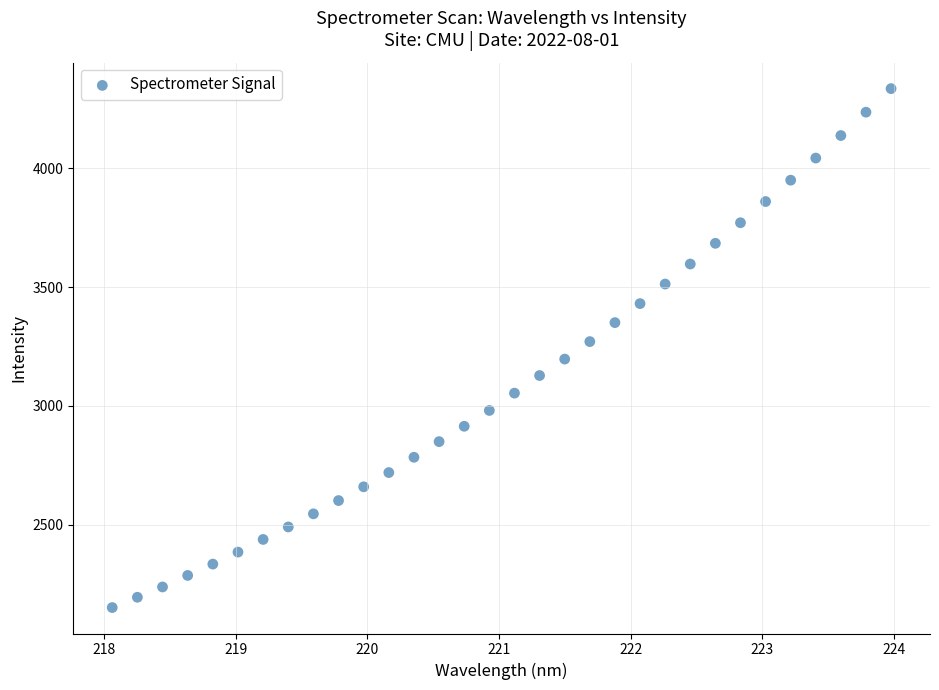

What is the range of Y values (max minus min)?

2181.2